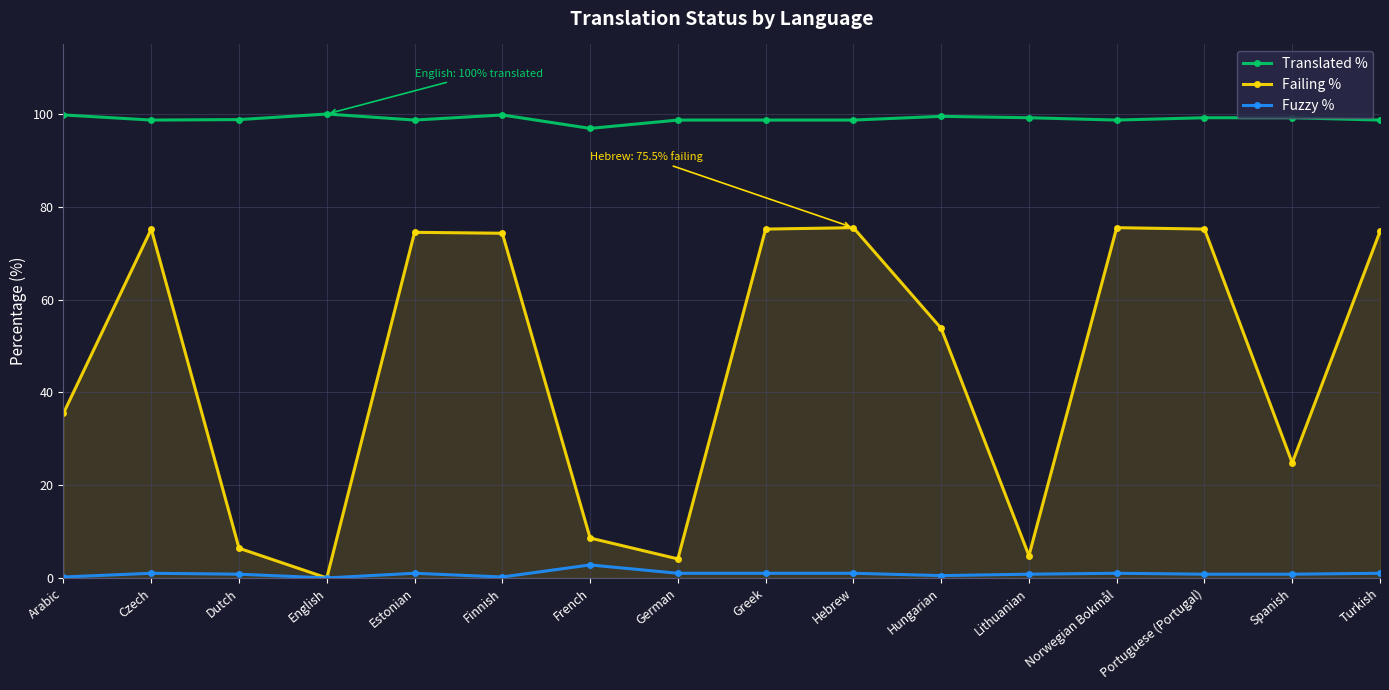

What is the total value across all series at Turkish?

174.4